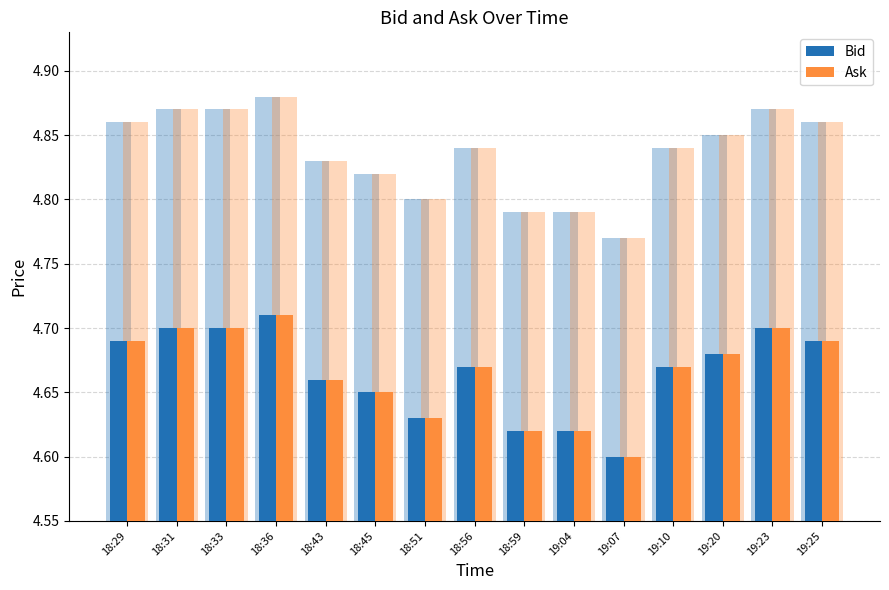

The Bid series shows 1.6 at 19:04. True or false?

False